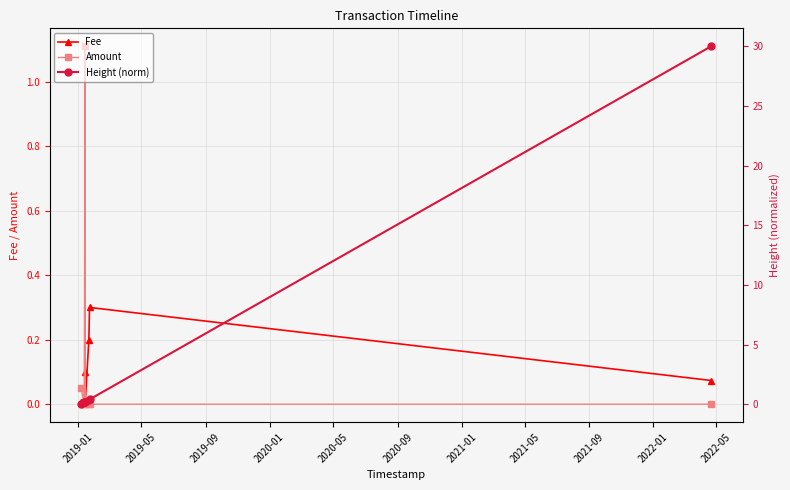

What is the highest value of the Fee series?

0.3